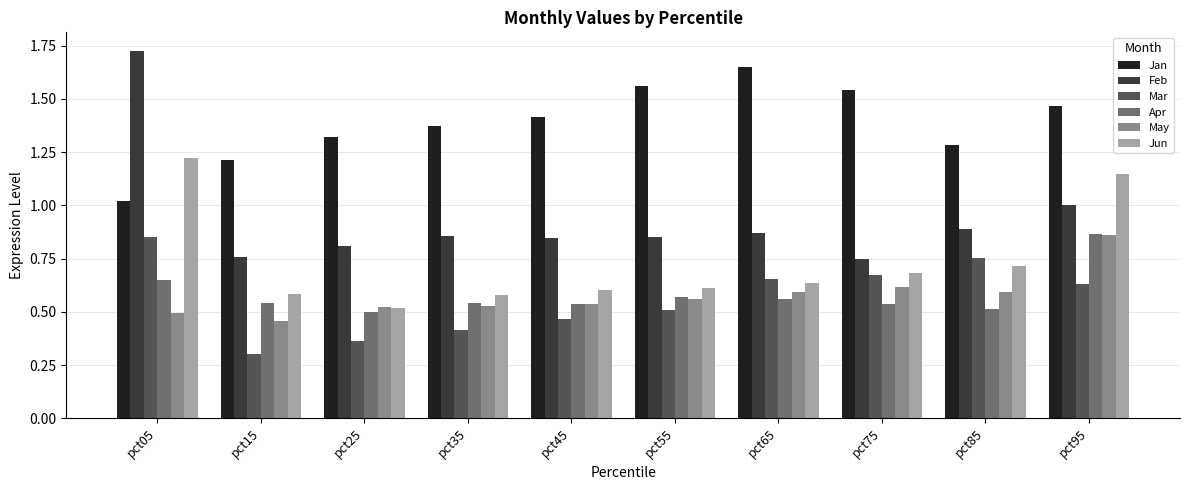

What is the difference between the May values at pct35 and pct95?

0.3